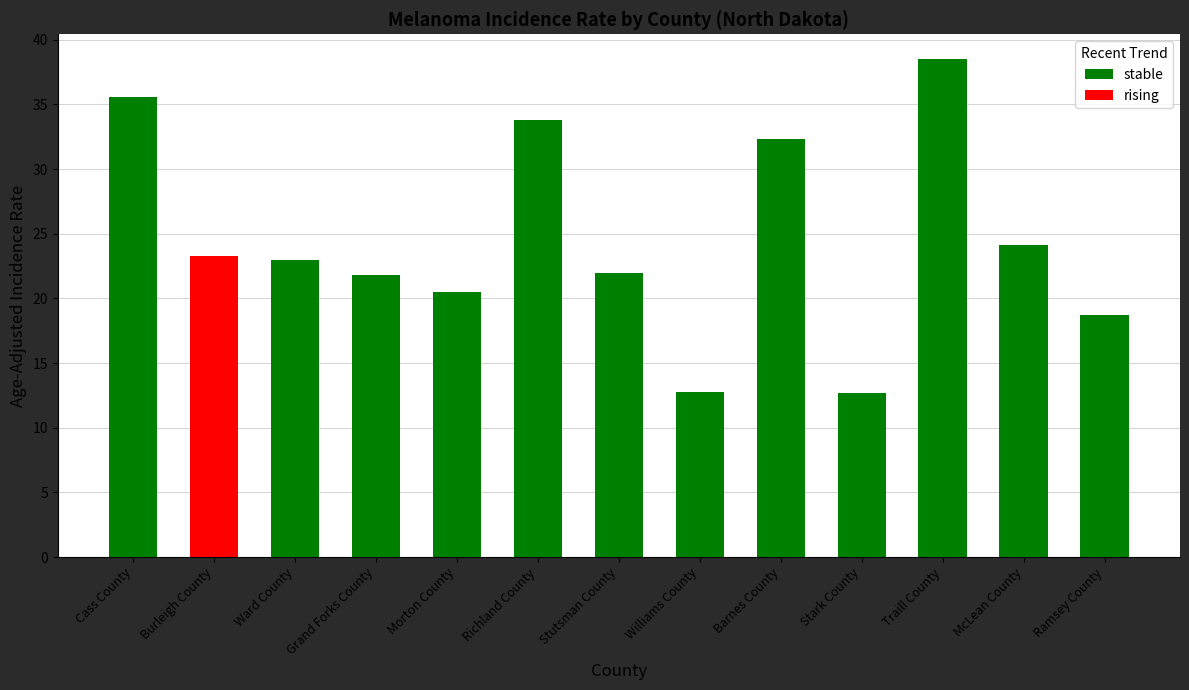

Does the chart contain stacked bars?

No